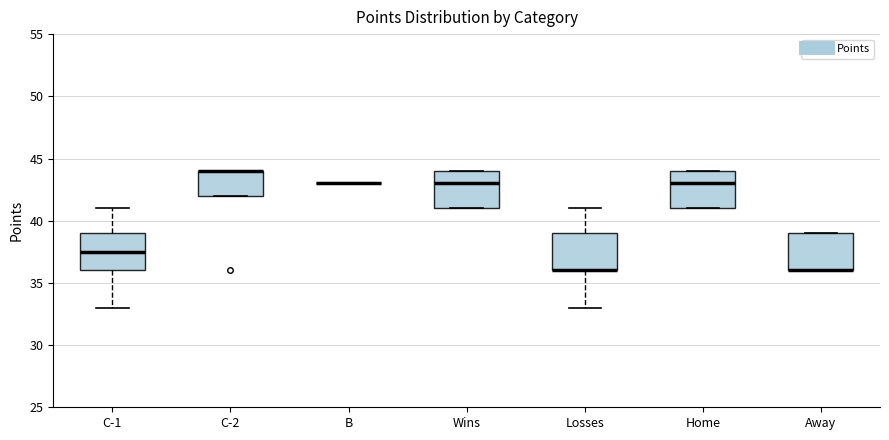

Reading left to right, read every box against the y-axis: the position of its median line, the range the box covers, and the ends of its whiskers. The values are not printed on the chart, so give them approximately, as read against the axis.

C-1: median 37.5, box 36.0 to 39.0, whiskers 33.0 to 41.0
C-2: median 44.0 (drawn on the box's upper edge), box 42.0 to 44.0, whiskers 42.0 to 44.0
B: box collapsed to a line at 43.0, whiskers 43.0 to 43.0
Wins: median 43.0, box 41.0 to 44.0, whiskers 41.0 to 44.0
Losses: median 36.0 (drawn on the box's lower edge), box 36.0 to 39.0, whiskers 33.0 to 41.0
Home: median 43.0, box 41.0 to 44.0, whiskers 41.0 to 44.0
Away: median 36.0 (drawn on the box's lower edge), box 36.0 to 39.0, whiskers 36.0 to 39.0